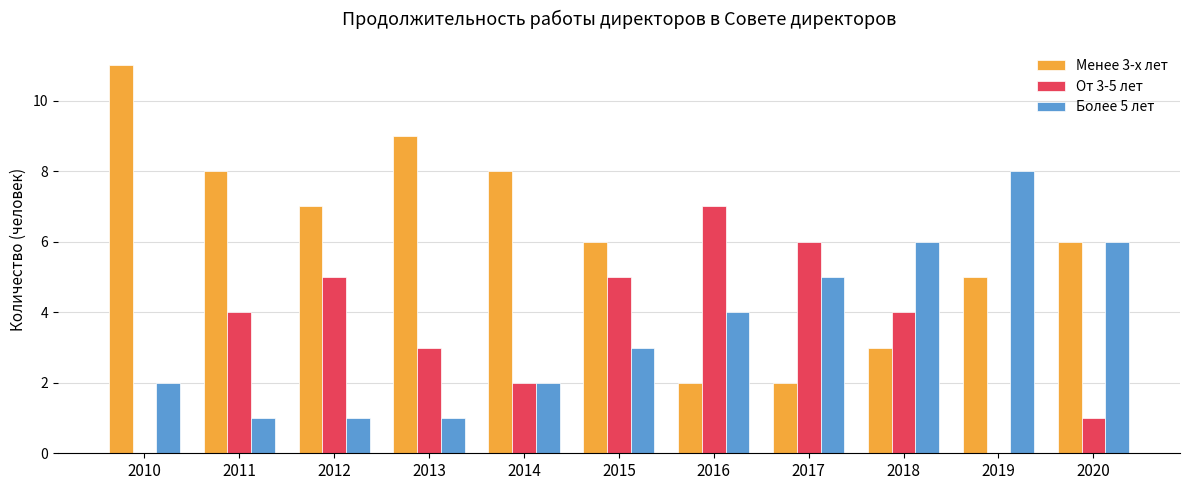

Reading left to right, transcribe all the data shown in this chart.

Менее 3-х лет: 11	8	7	9	8	6	2	2	3	5	6
От 3-5 лет: 0	4	5	3	2	5	7	6	4	0	1
Более 5 лет: 2	1	1	1	2	3	4	5	6	8	6